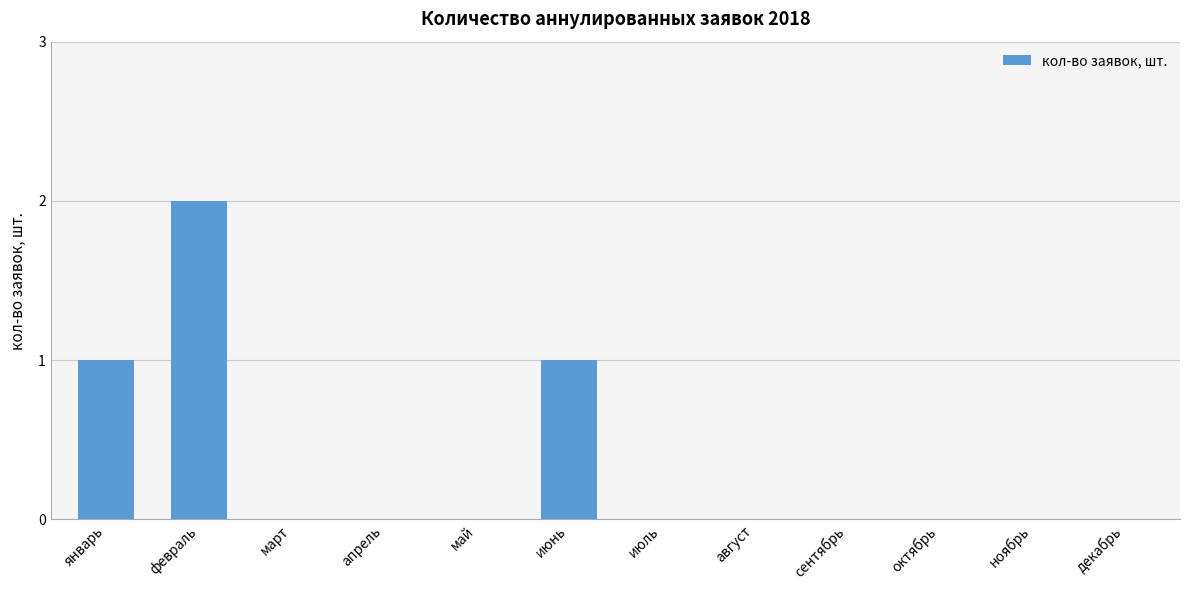

Does the chart contain stacked bars?

No